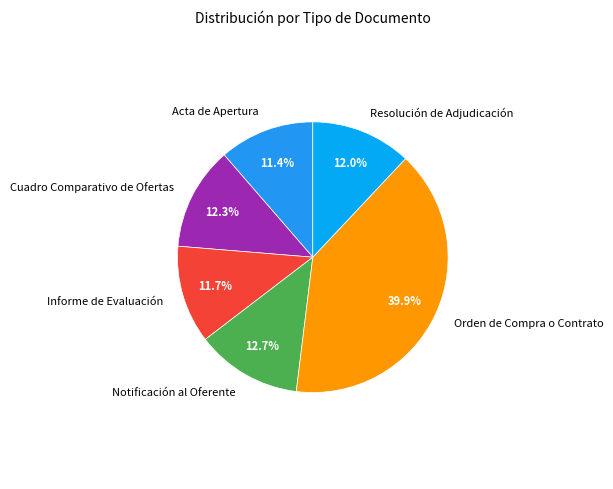

What percentage is NOT represented by Acta de Apertura?

88.6%